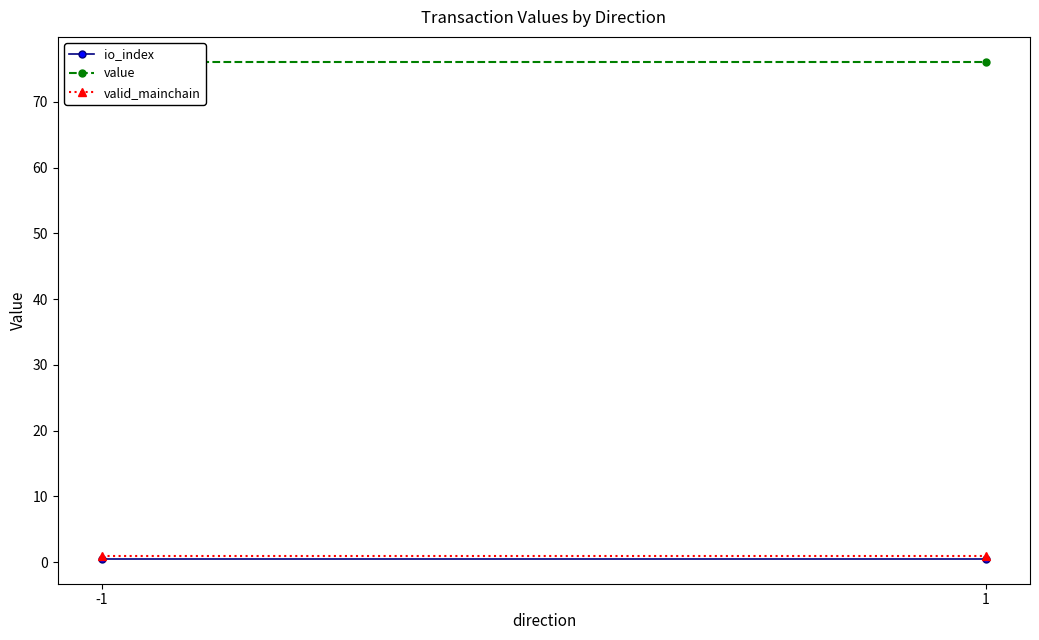

At which category does the chart reach its peak across all series?

-1